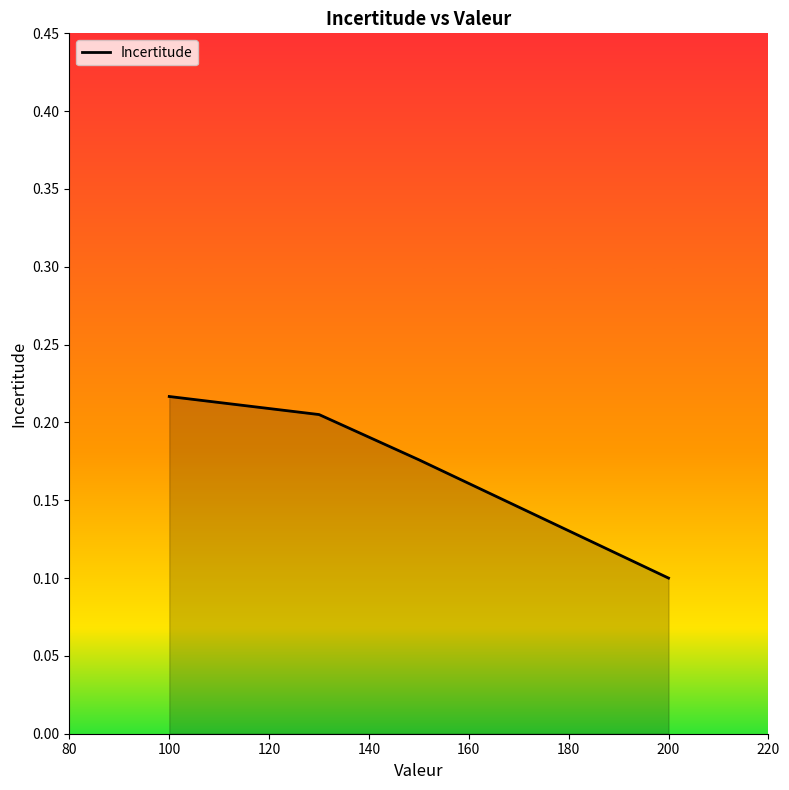

How many series are shown in this chart?

1